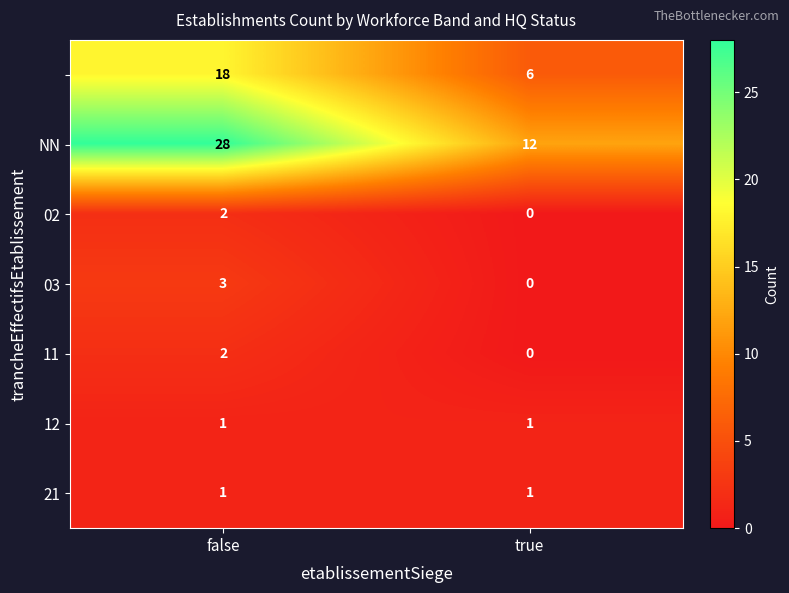

At which category is the sum across all series the highest?

false